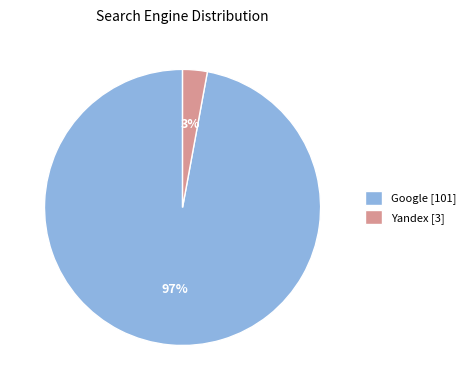

To the nearest percent, what is the difference between the largest and smallest slice percentages?

94%